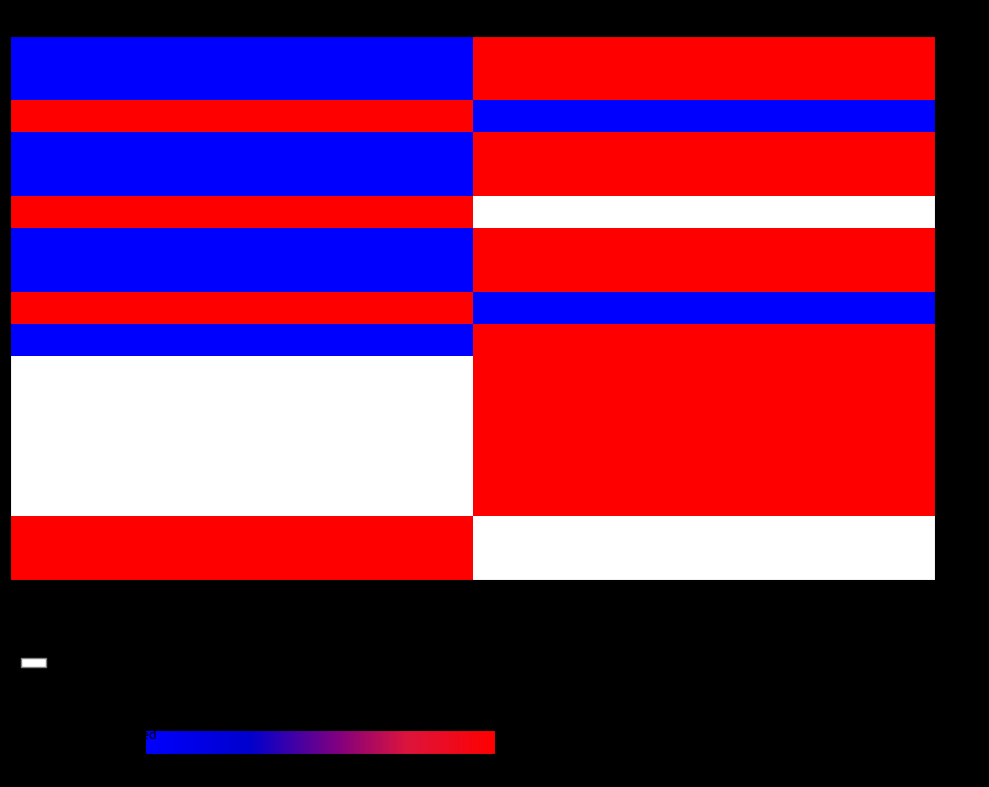

Reading right to left, extract all data points from this chart.

00010: false=100	true=0
00011: false=100	true=0
00012: false=0	true=100
00013: false=100	true=0
00014: false=100	true=0
00015: false=0	true=100
00016: false=100	true=0
00017: false=100	true=0
00018: false=0	true=100
00019: false=100	true=0
00022: false=100	true=0
00023: false=100	true=0
00025: false=100	true=0
00029: false=100	true=0
00030: false=100	true=0
00044: false=0	true=100
00050: false=0	true=100